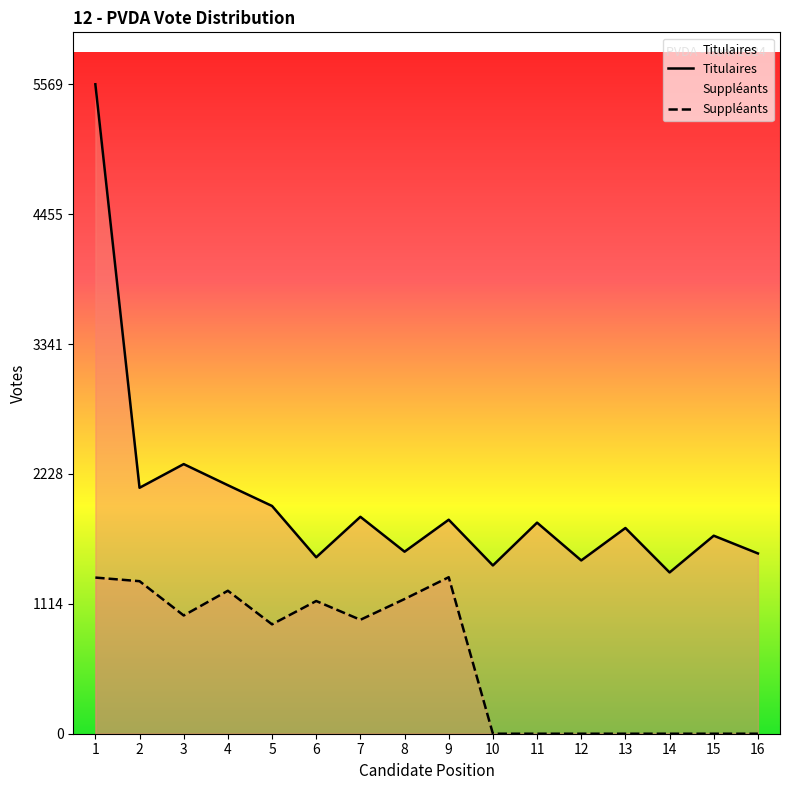

At 6, list the series in order from smallest to largest.

Suppléants, Titulaires